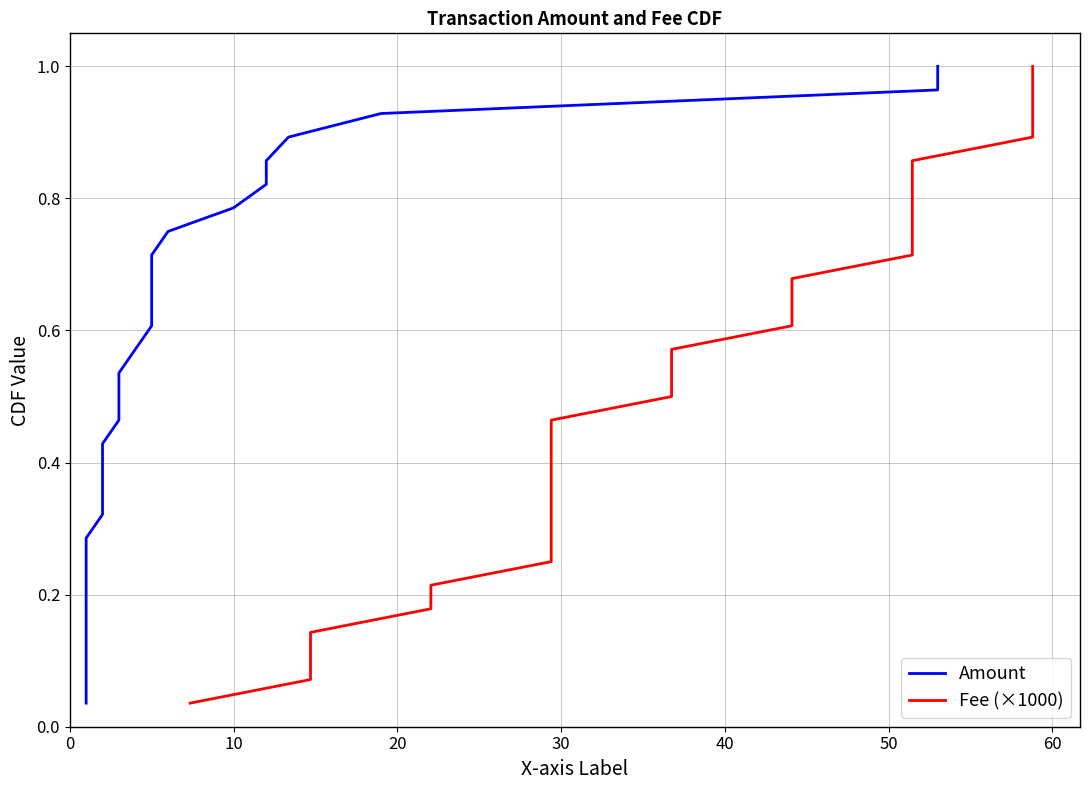

The value of Amount at 25 is 1.3. True or false?

False